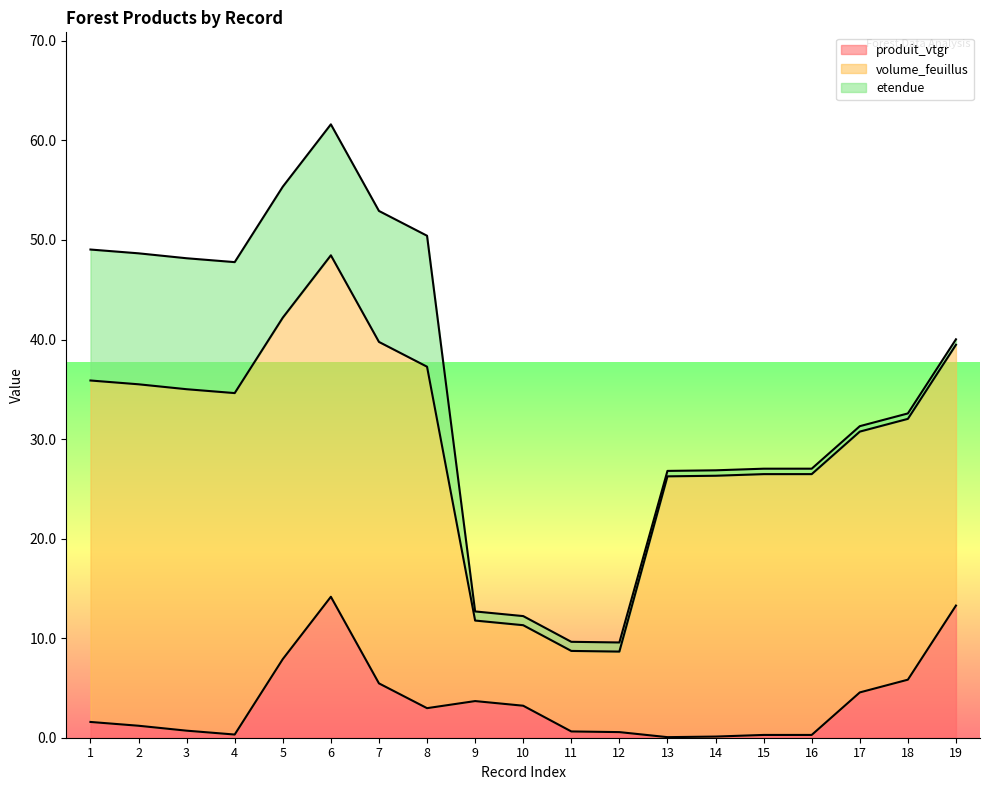

The volume_feuillus series shows 26.2 at 19. True or false?

True